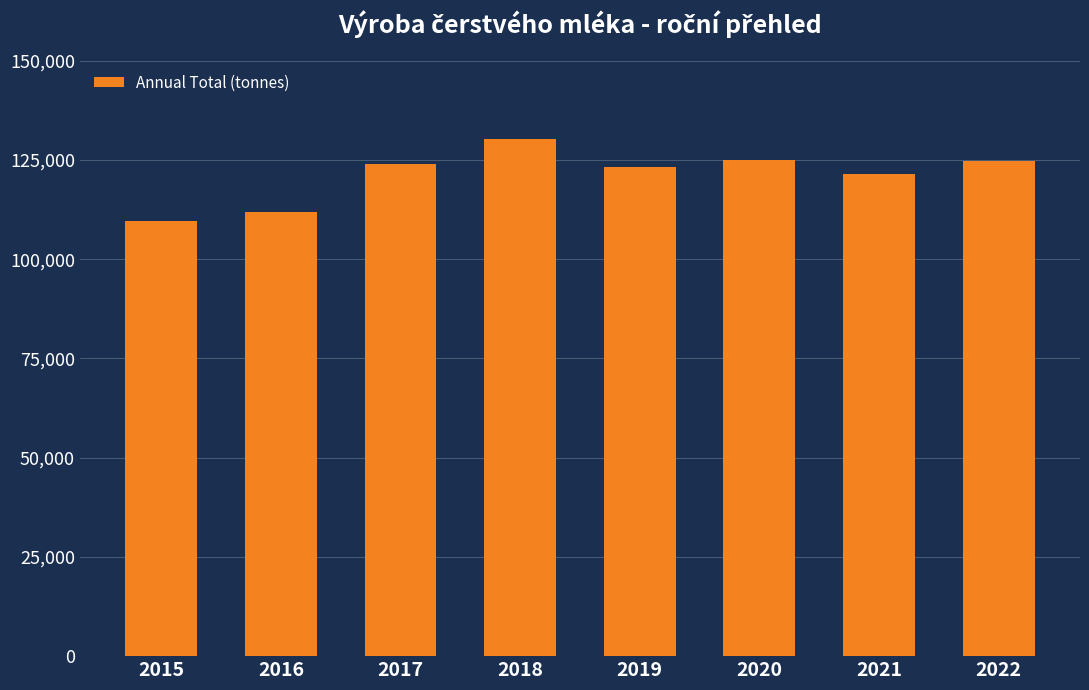

The chart shows a value of 124810.1 at 2022. True or false?

True